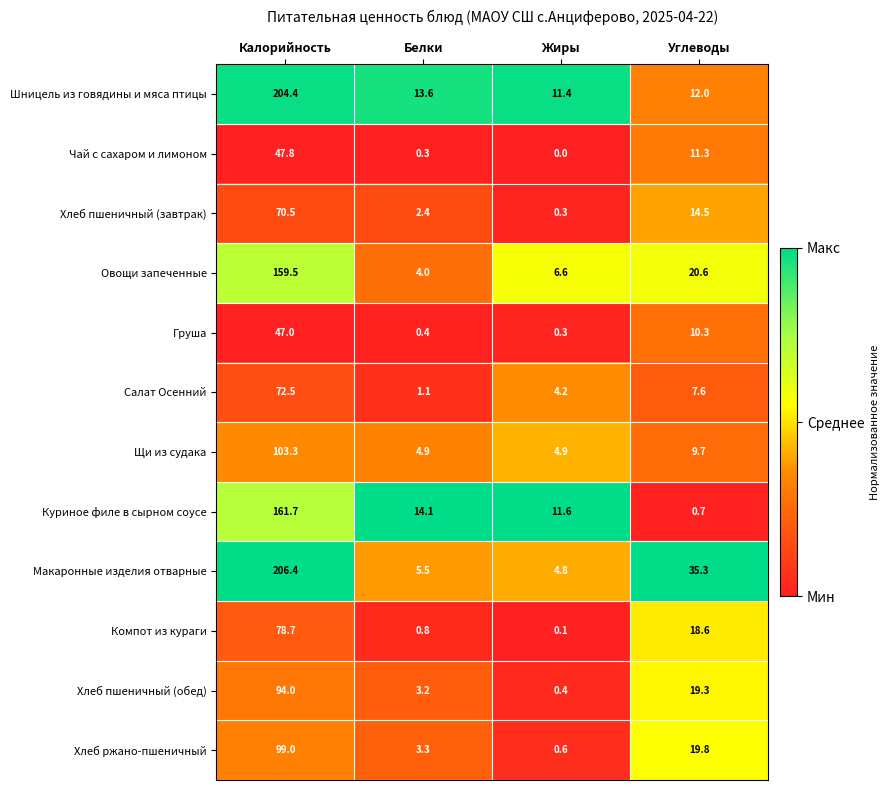

At which label does Хлеб ржано-пшеничный first exceed 19?

Калорийность